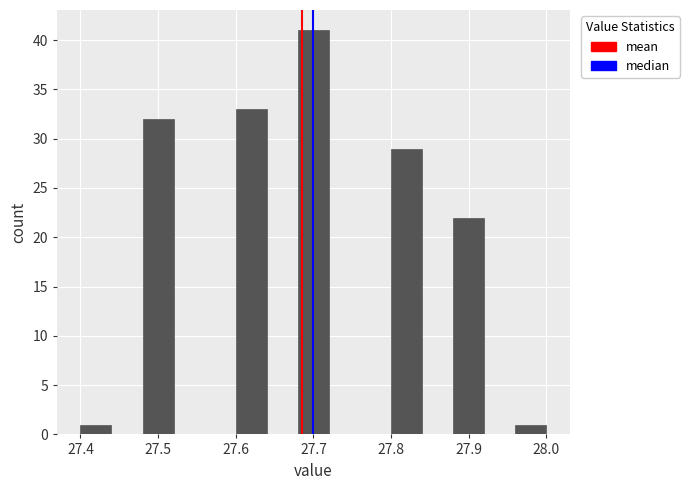

How tall is the bar that spans 27.80 to 27.84 on the x-axis? The values are not printed on the chart, so give them approximately, as read against the axis.

29